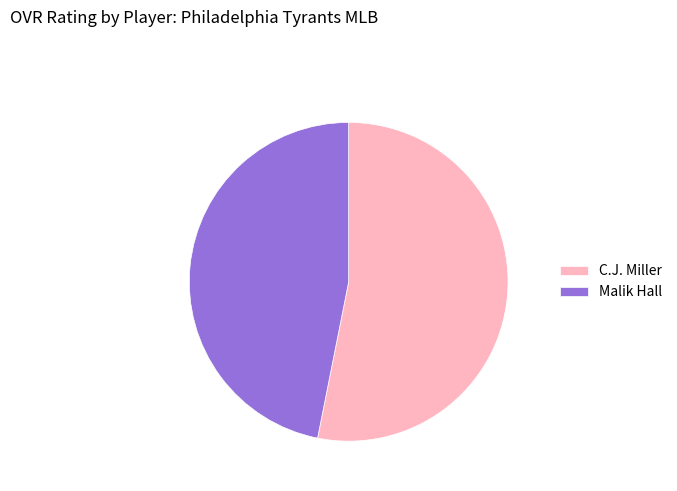

Which slice is the smallest?

Malik Hall